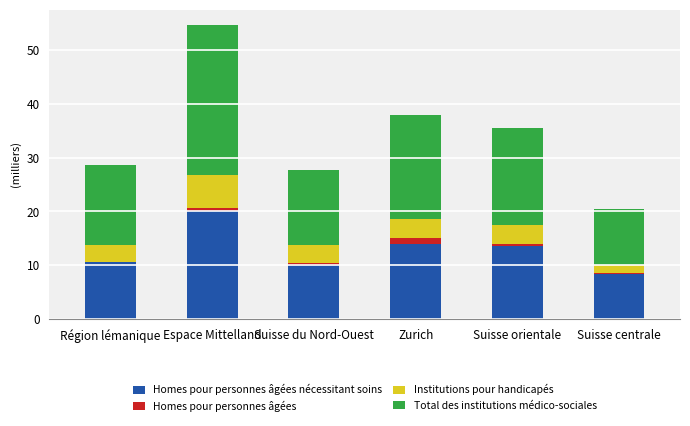

At which category is the sum across all series the highest?

Espace Mittelland